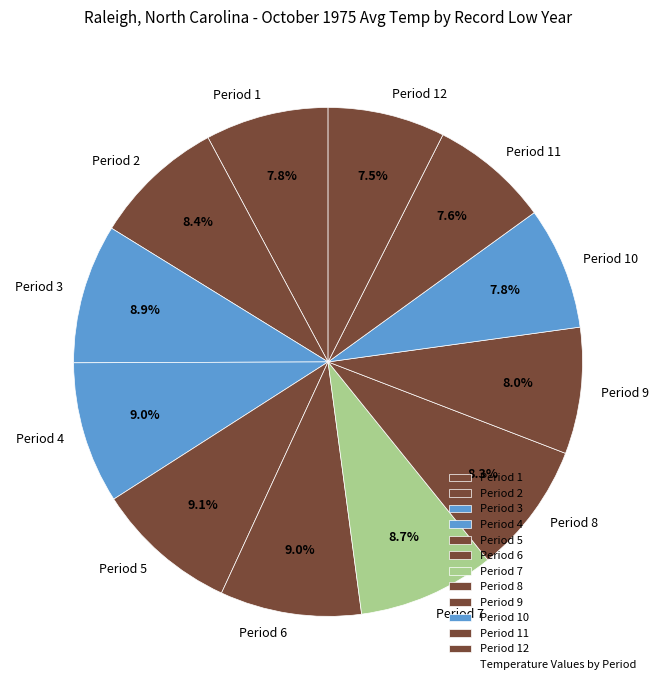

Count the number of slices in the pie.

12